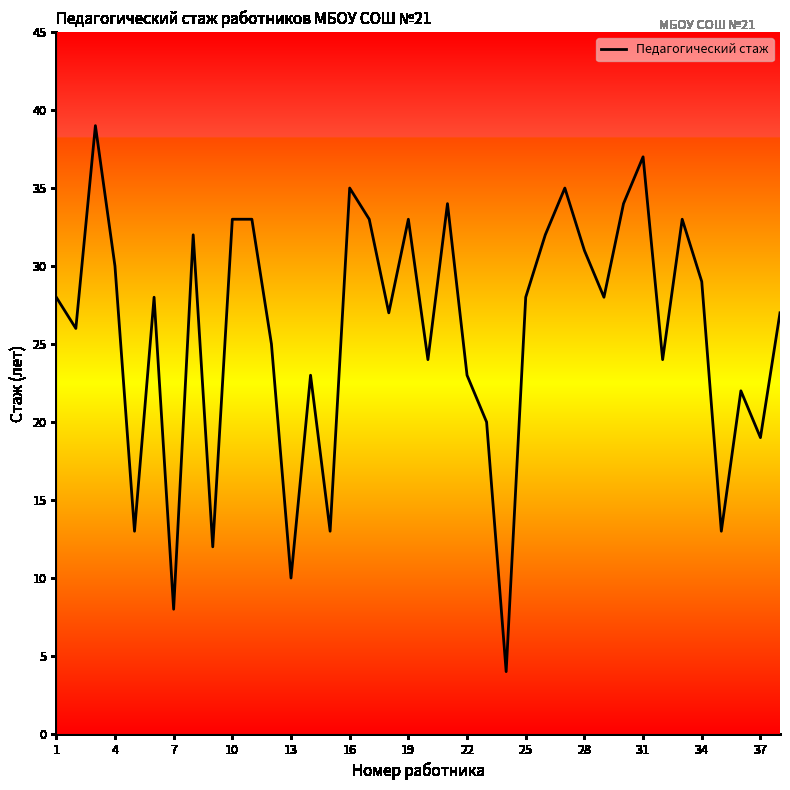

What is the maximum value shown in the chart?

39